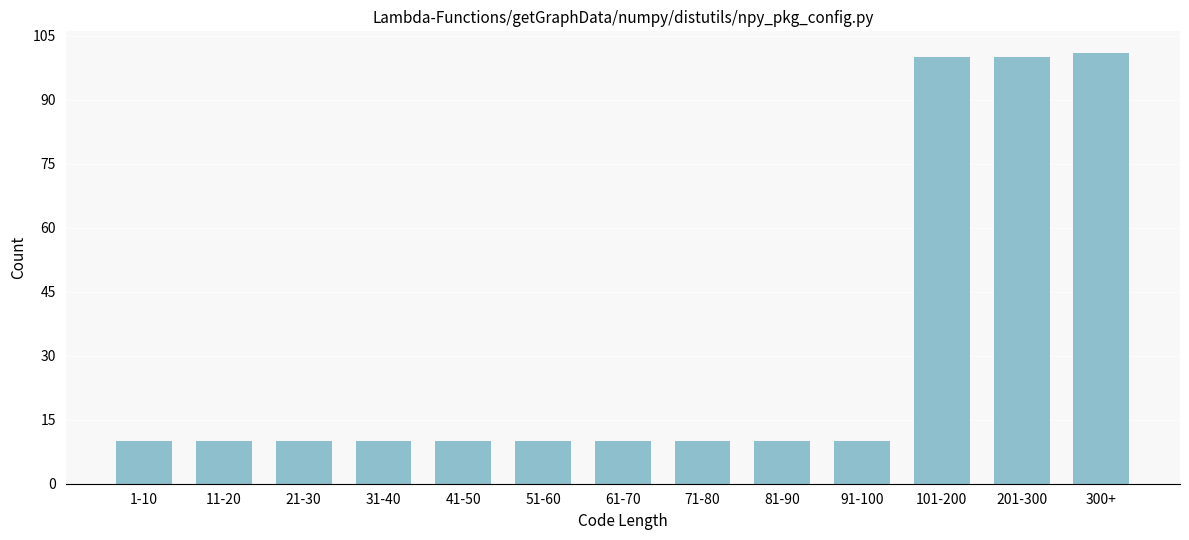

Reading left to right, transcribe all the data shown in this chart.

10	10	10	10	10	10	10	10	10	10	100	100	101